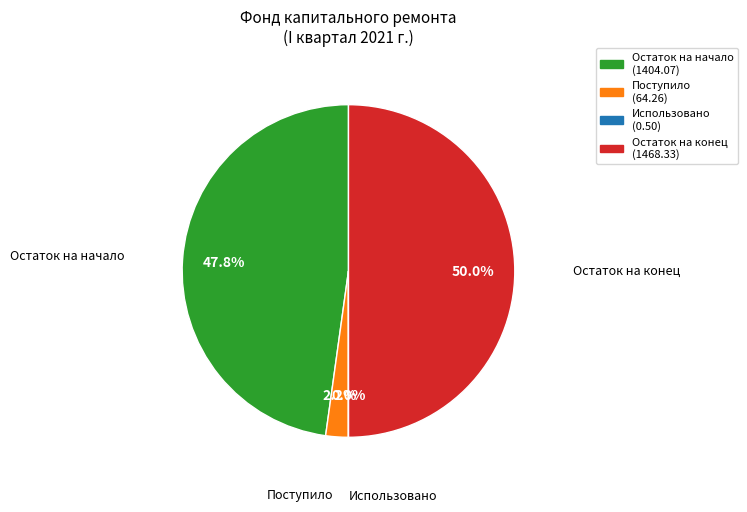

Is Остаток на начало the majority of the pie?

No